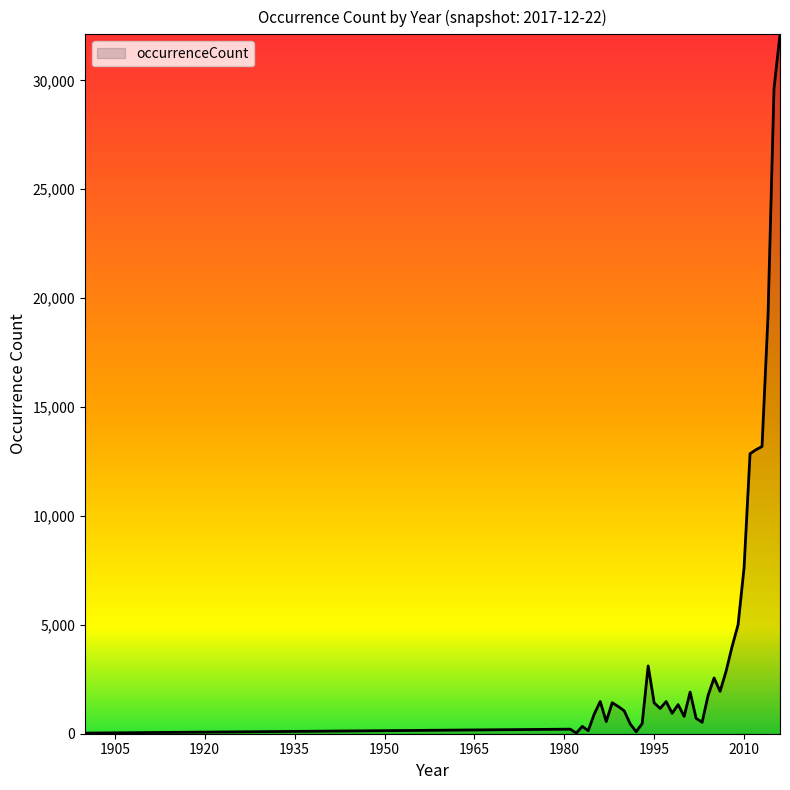

What is the greatest value displayed?

32116